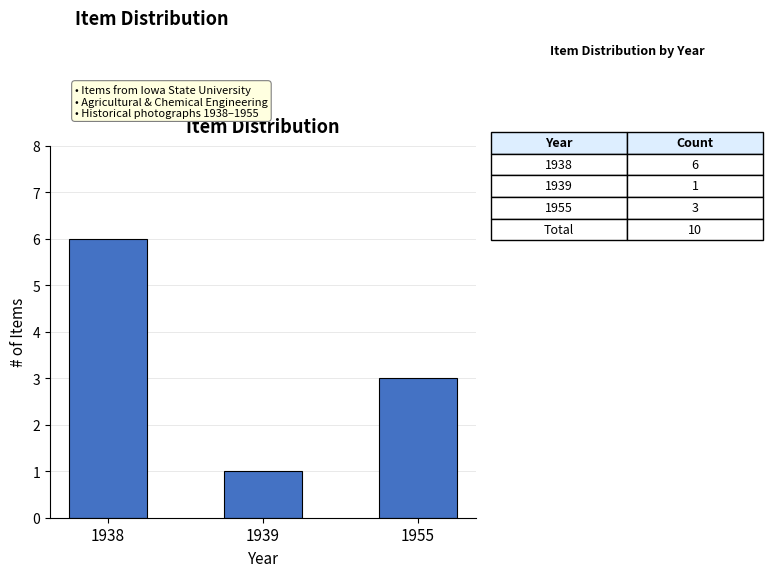

Reading left to right, transcribe all the data shown in this chart.

6	1	3